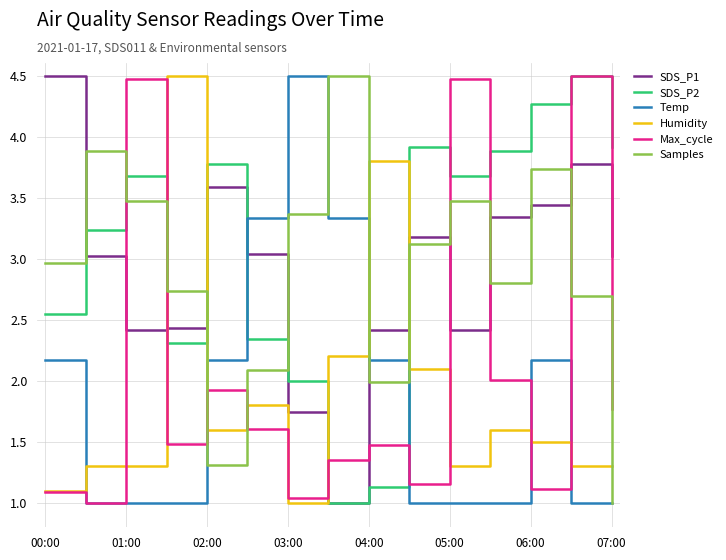

Which series has the largest total across all categories?

SDS_P2